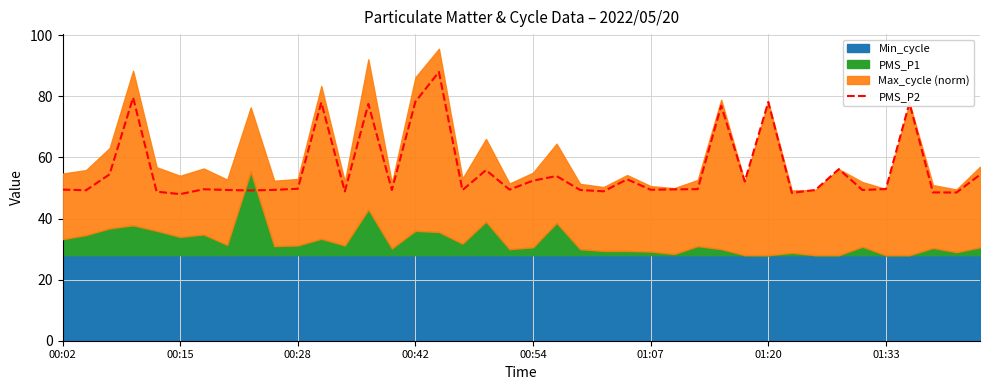

True or false: the data shows 49.3 at 01:33.

True